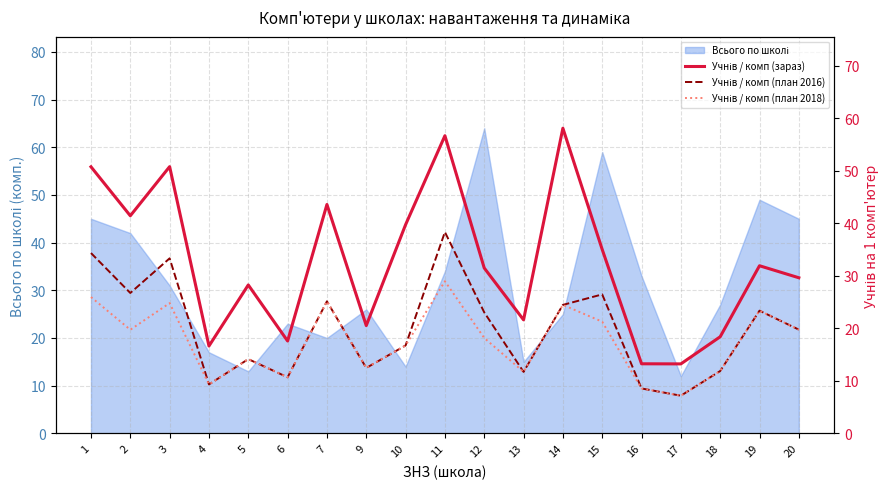

Which label corresponds to the smallest value in the chart?

17